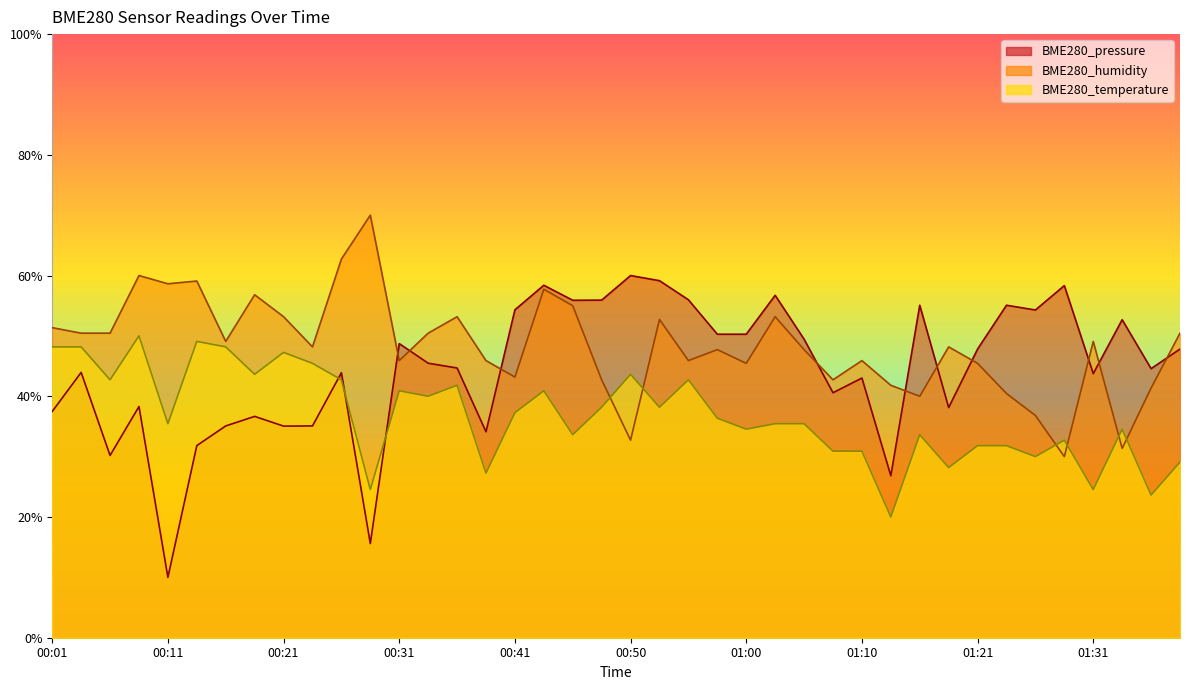

The BME280_humidity series shows 65.7 at 01:24. True or false?

False